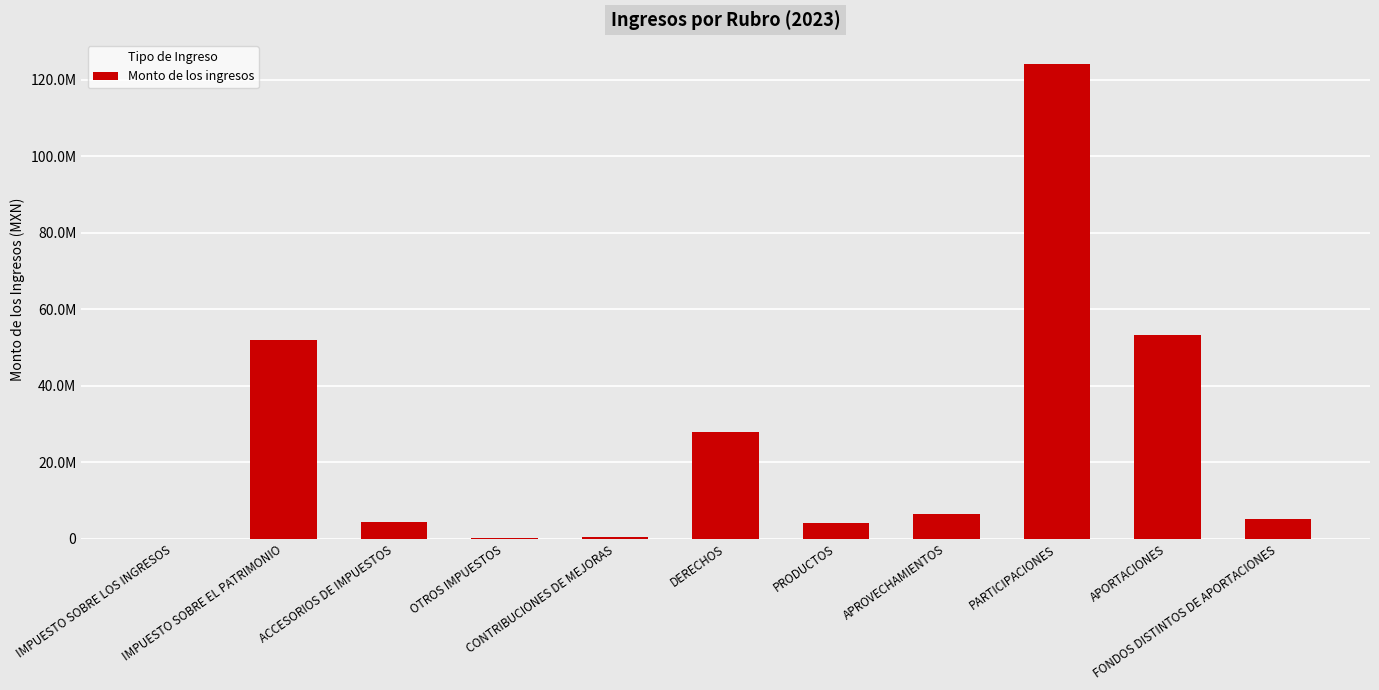

The chart shows a value of 7870657.4 at ACCESORIOS DE IMPUESTOS. True or false?

False